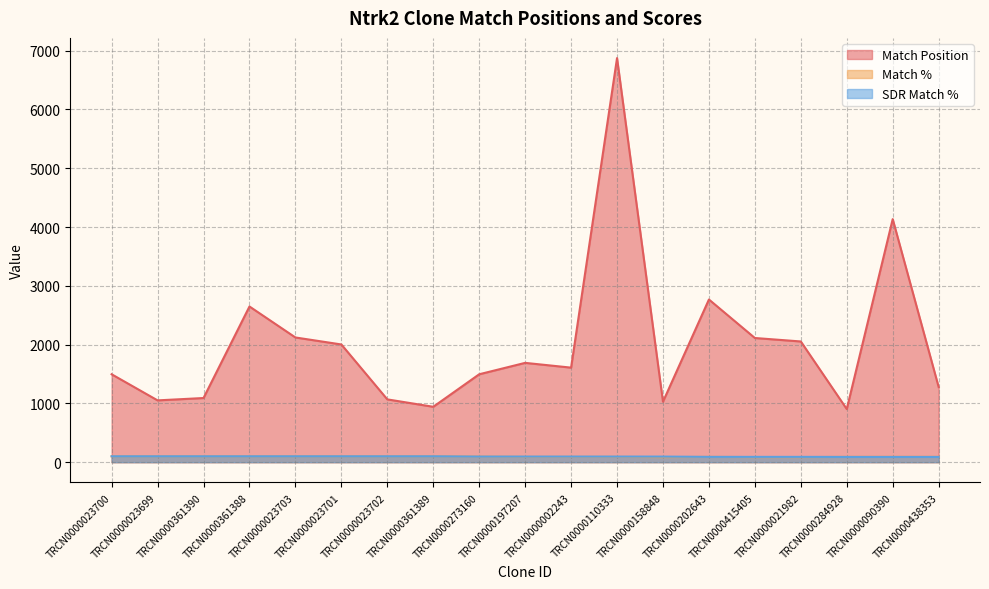

Where does the Match % series first go above 90?

TRCN0000023700